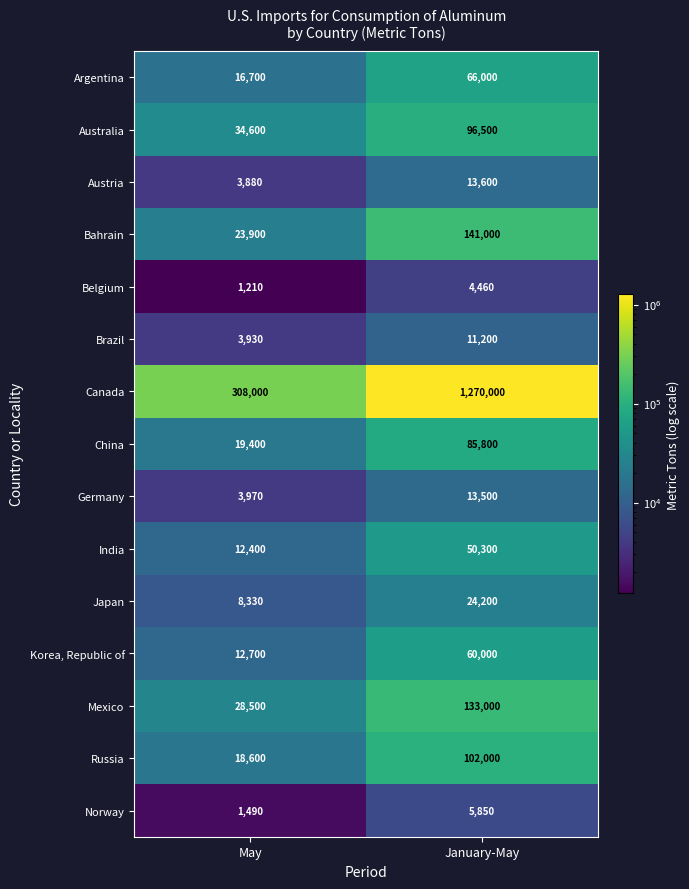

Where is Argentina nearest to the value 41350?

May